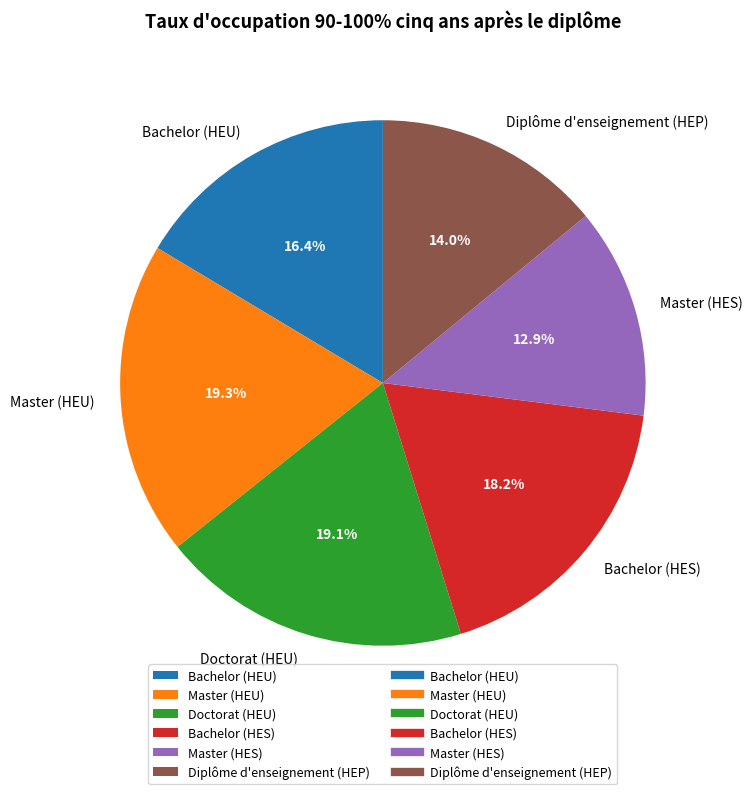

To the nearest percent, what percentage of the pie is Master (HEU)?

19%